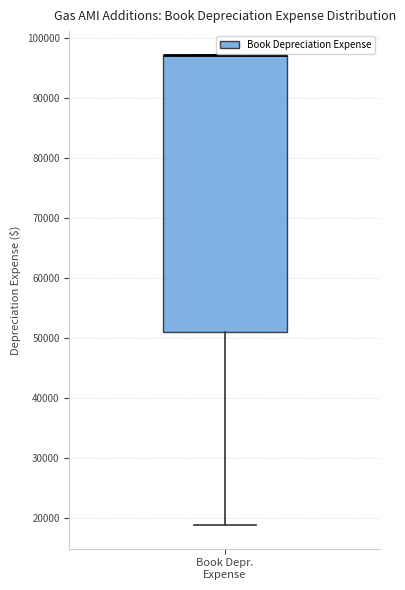

Transcribe this box plot: give where the median line is, the range the box spans, and where the two whiskers end, as read against the y-axis. The values are not printed on the chart, so give them approximately, as read against the axis.

median 97000 (drawn on the box's upper edge), box 51000 to 97000, whiskers 19000 to 97000